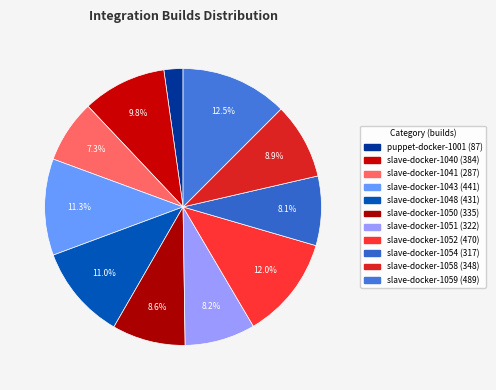

What percentage is the slave-docker-1050 slice, to the nearest percent?

9%